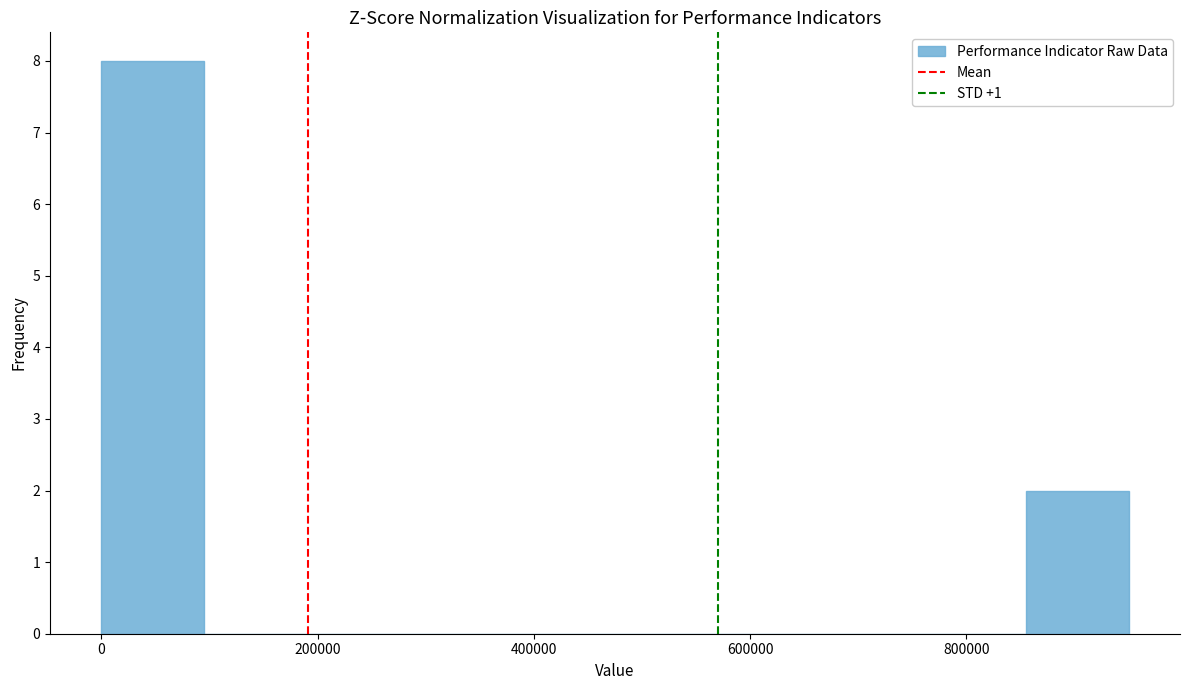

Which range on the x-axis has the tallest bar?

0 to 100000